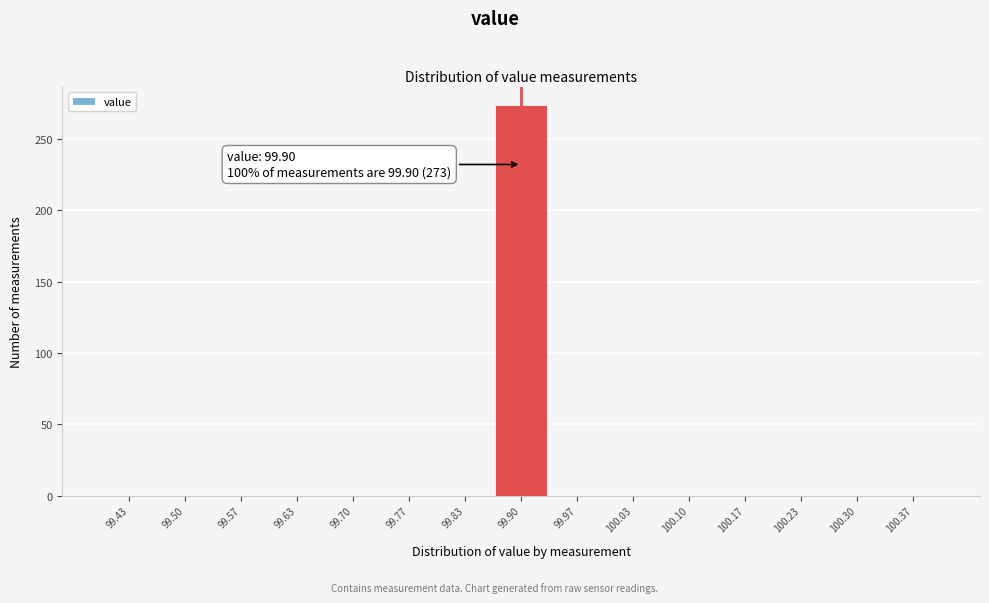

Which range on the x-axis has the tallest bar?

99.87 to 99.93